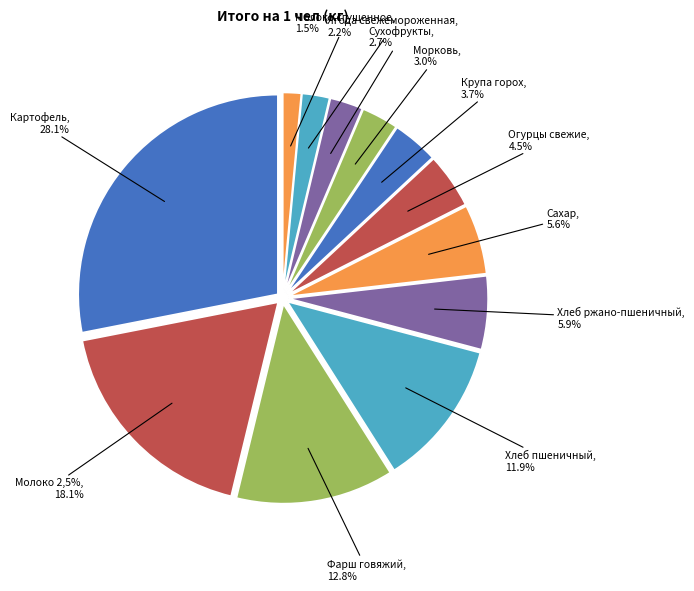

Is the sum of Ягода свежемороженная and Молоко 2,5% greater than half?

No